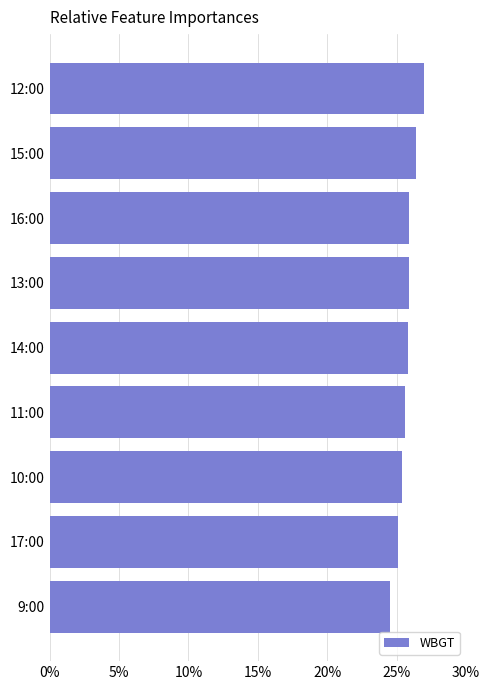

What is the average value?

25.7